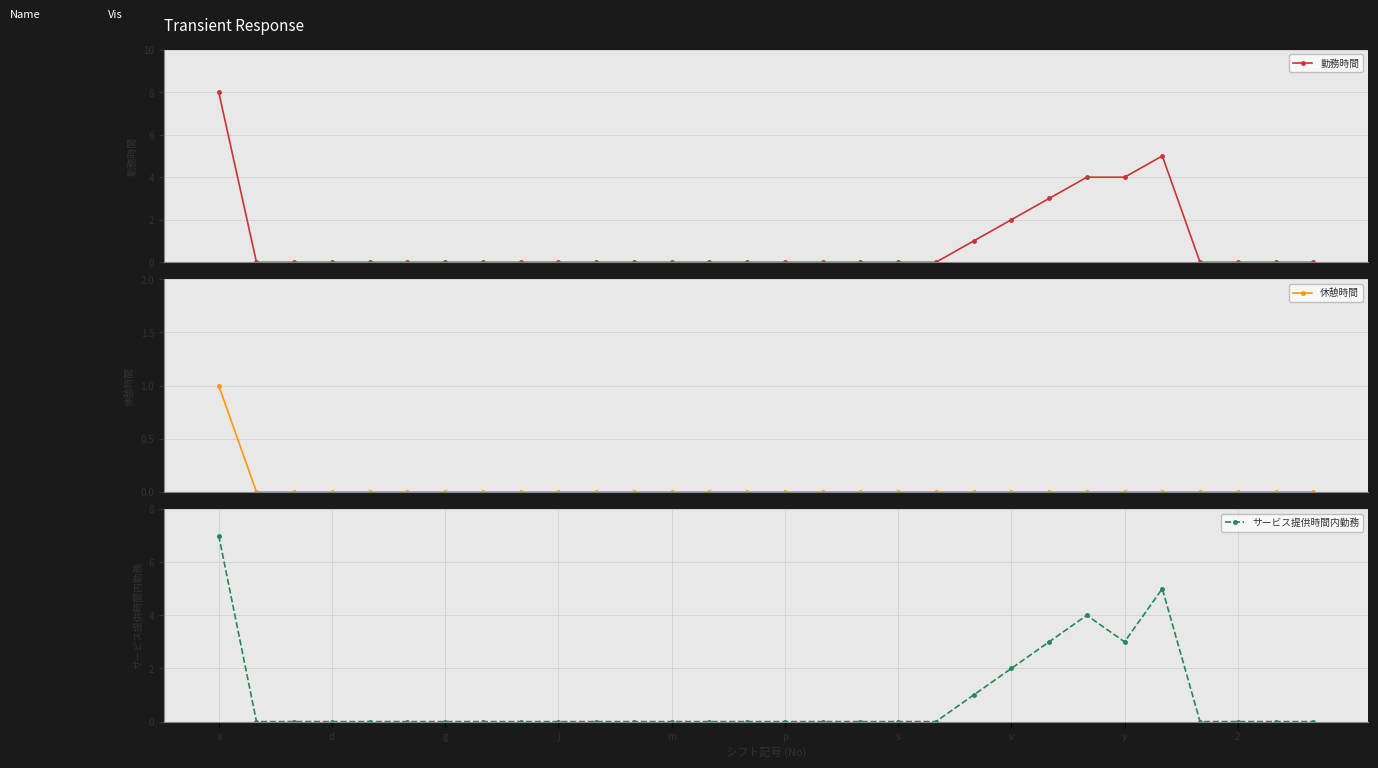

What is the highest value of the 勤務時間 series?

8